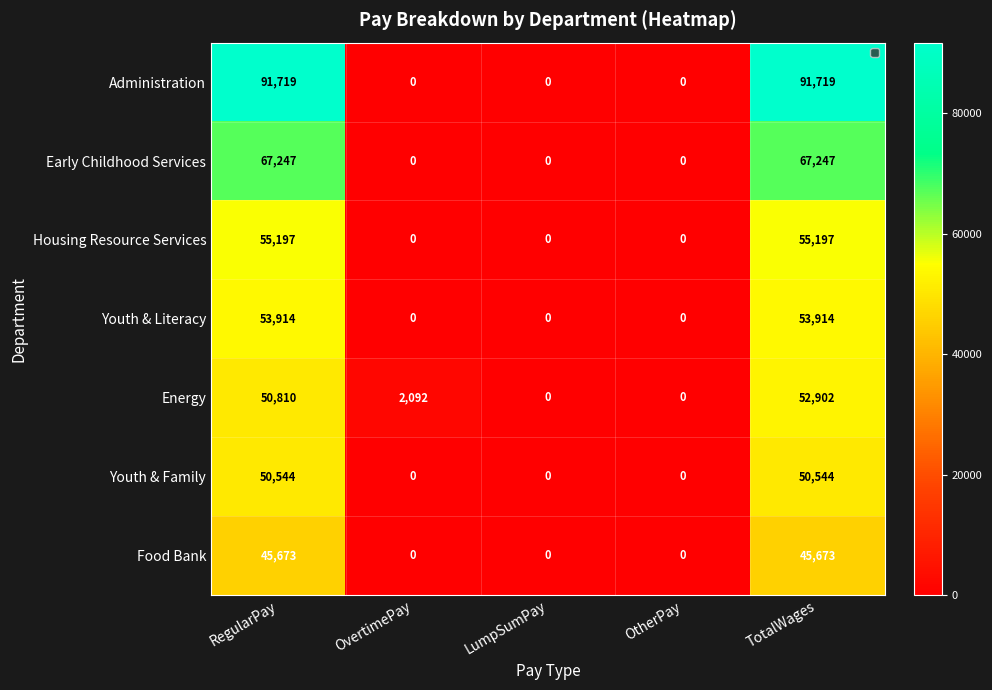

Which series has the largest total across all categories?

Administration